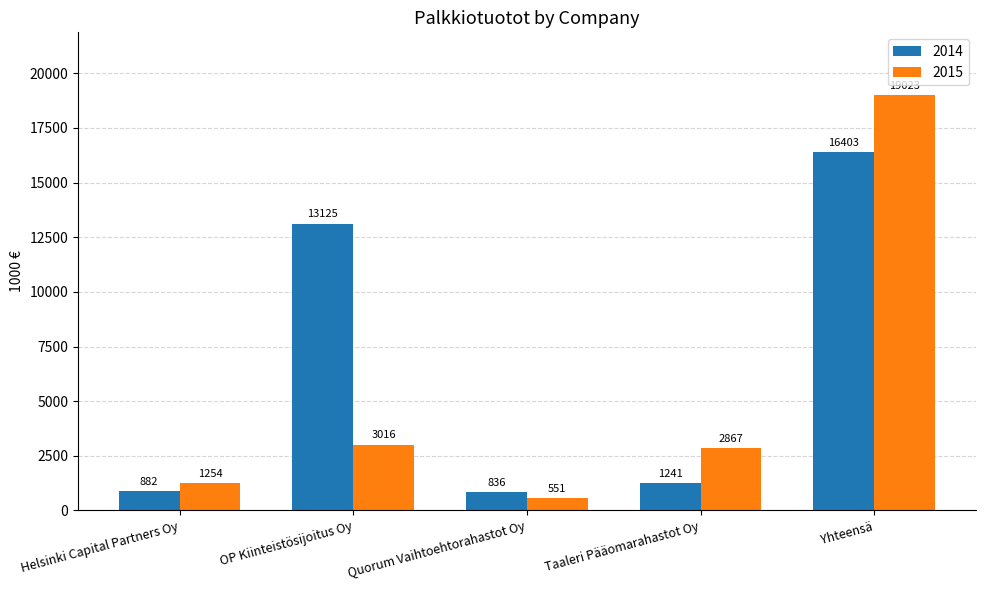

List the labels in order of 2014 value, largest first.

Yhteensä, OP Kiinteistösijoitus Oy, Taaleri Pääomarahastot Oy, Helsinki Capital Partners Oy, Quorum Vaihtoehtorahastot Oy